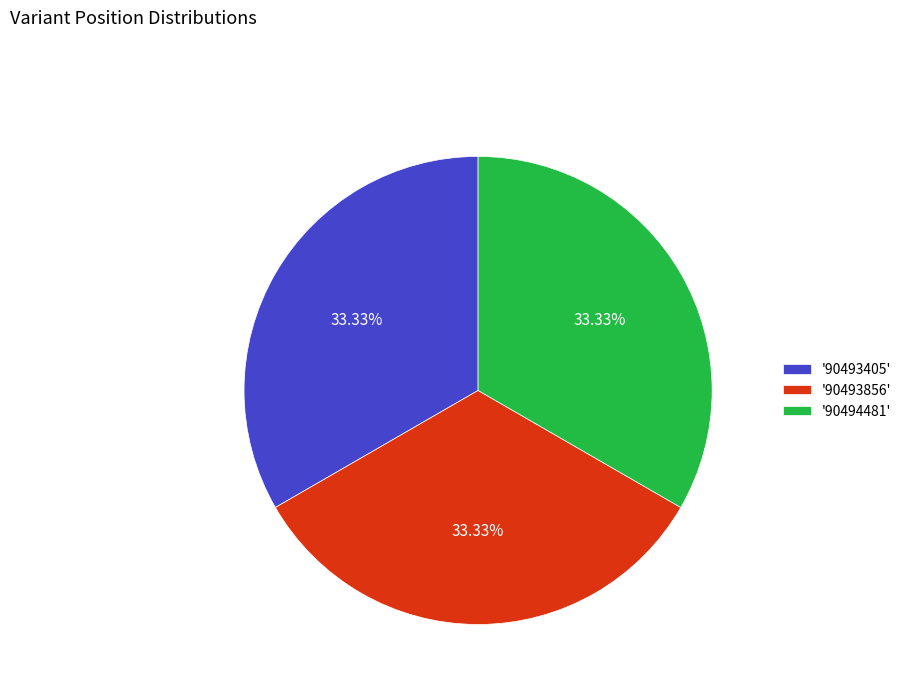

Combined, do '90493856' and '90494481' account for over 50%?

Yes